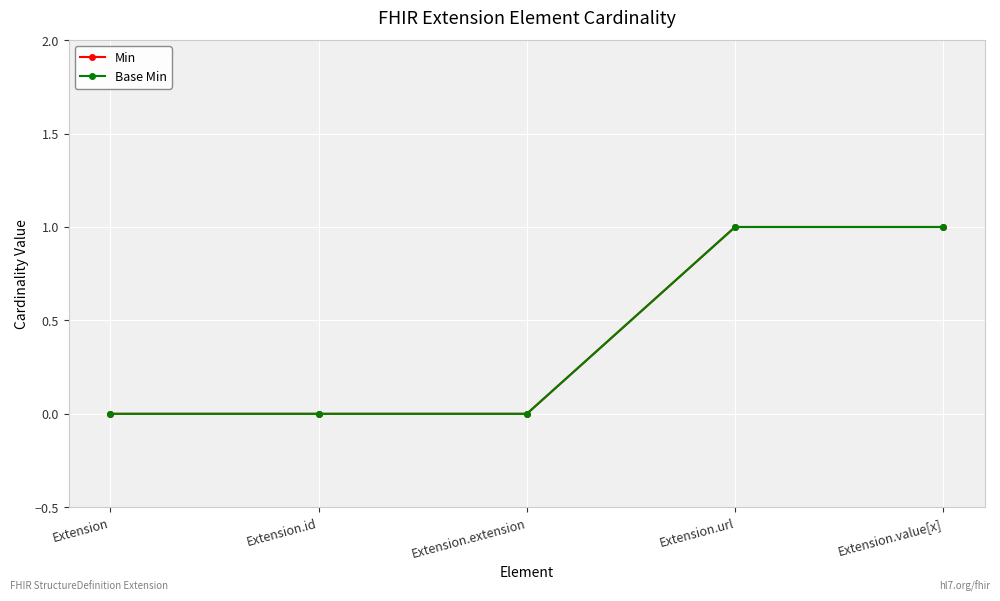

At Extension.extension, list the series in order from largest to smallest.

Min, Base Min